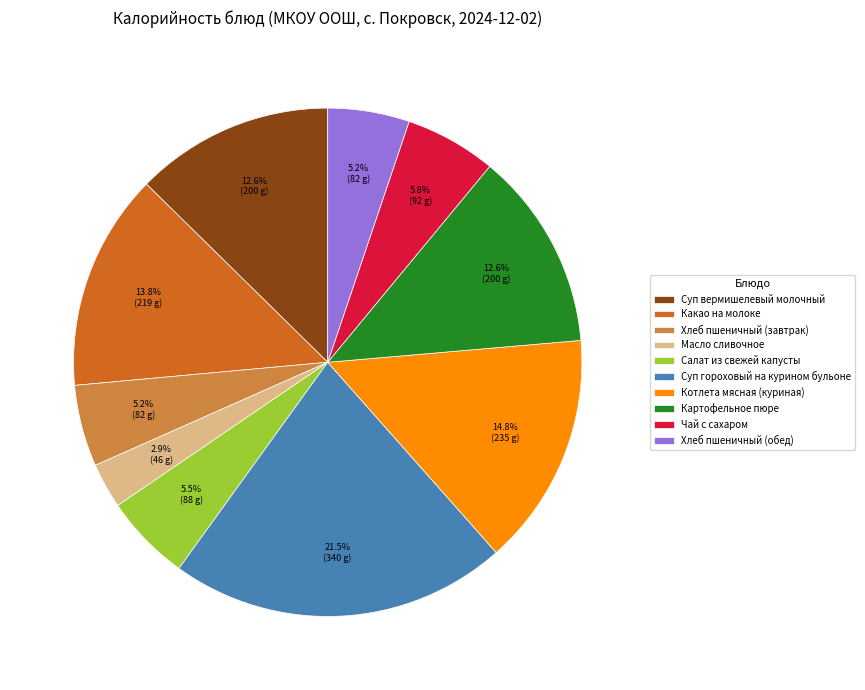

Between Картофельное пюре and Котлета мясная (куриная), which is larger?

Котлета мясная (куриная)